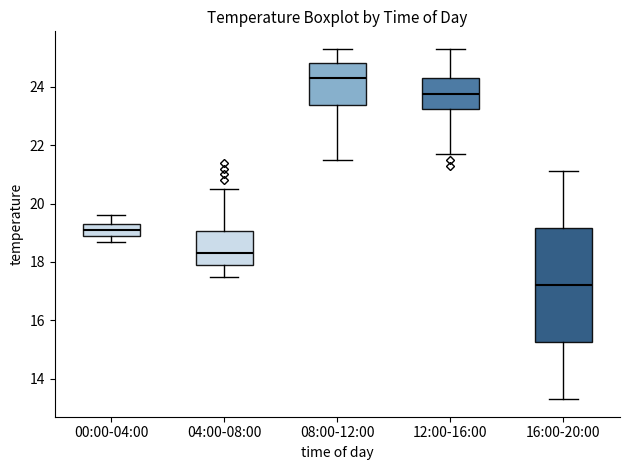

Where does the upper whisker of the box for 00:00-04:00 end on the y-axis? The values are not printed on the chart, so give them approximately, as read against the axis.

19.6